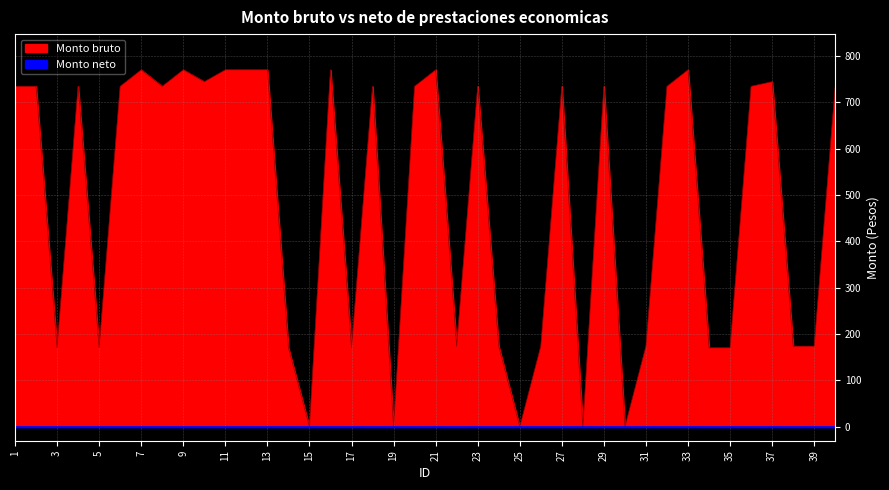

How many interior local valleys (lower than both neighbors) does the data have?

11